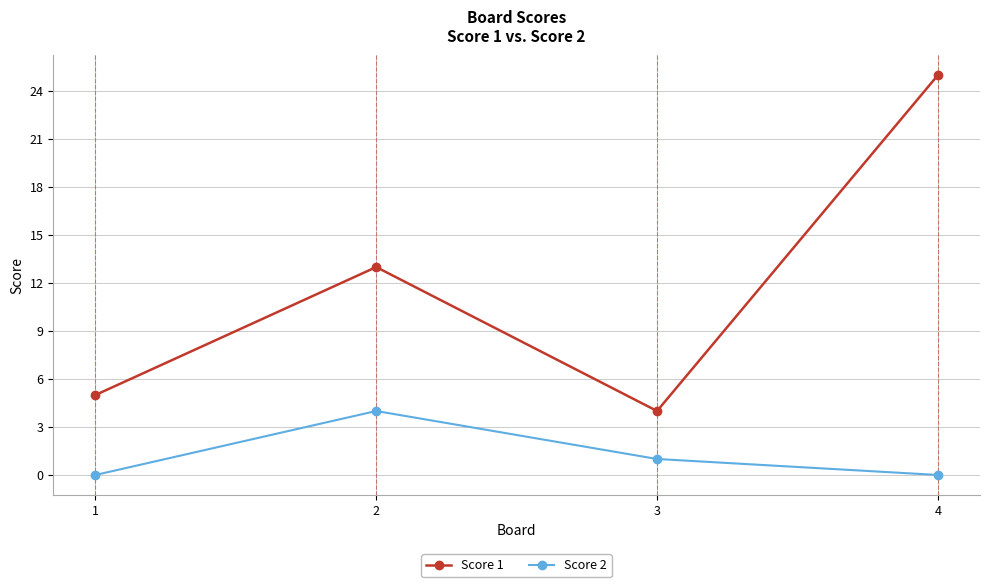

Where is the first local minimum for Score 1?

3